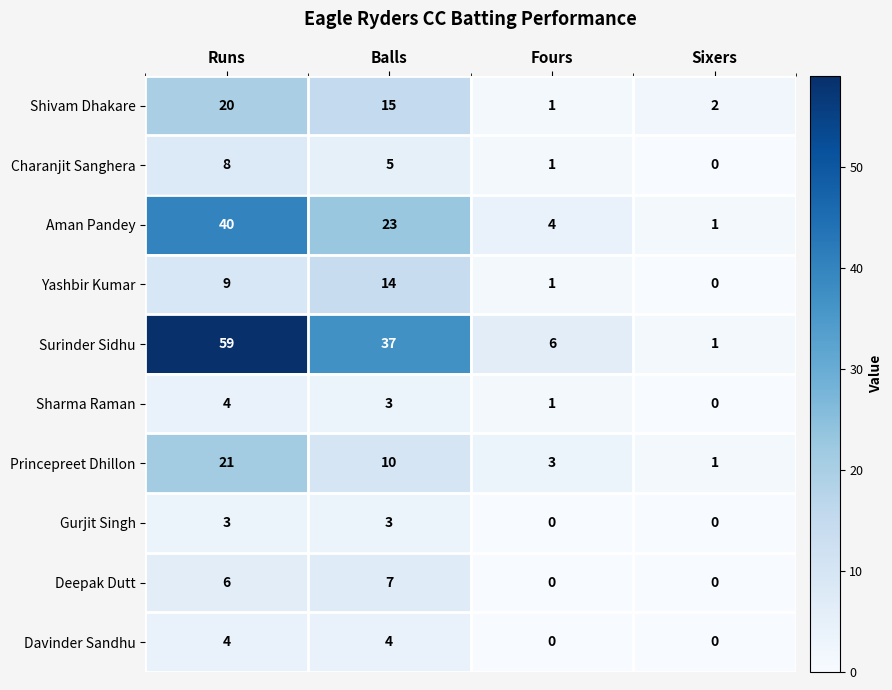

Which category has the lowest value in the Charanjit Sanghera series?

Sixers